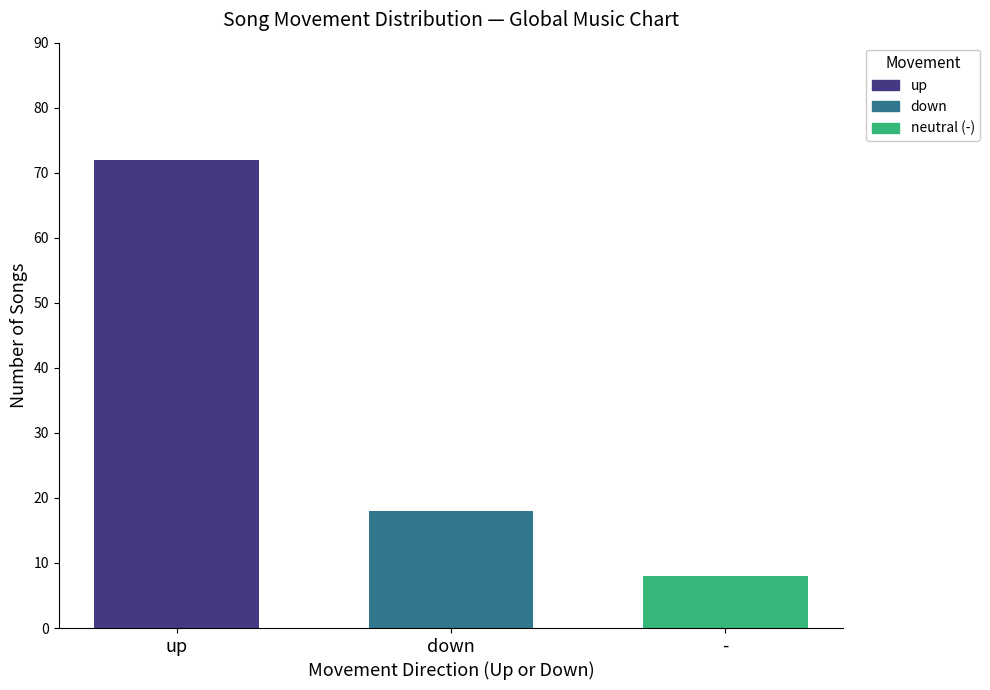

Is it true that up equals 125 at down?

False